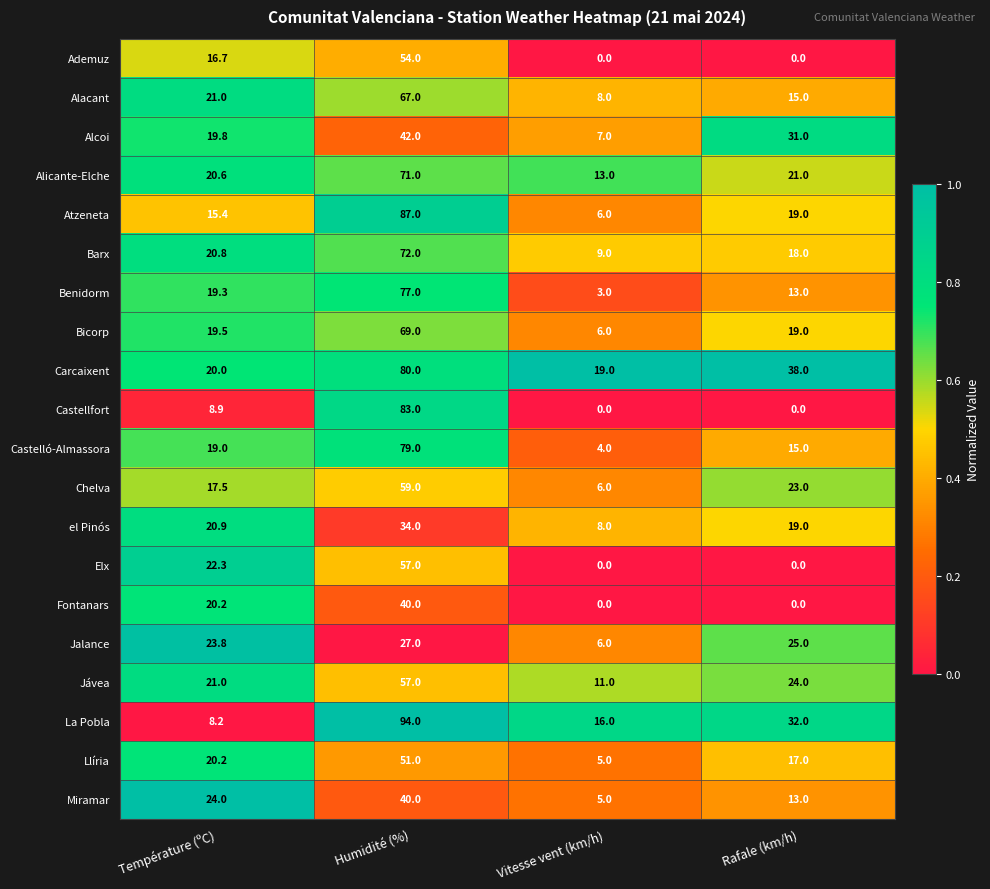

Which category has the lowest value in the Alcoi series?

Vitesse vent (km/h)